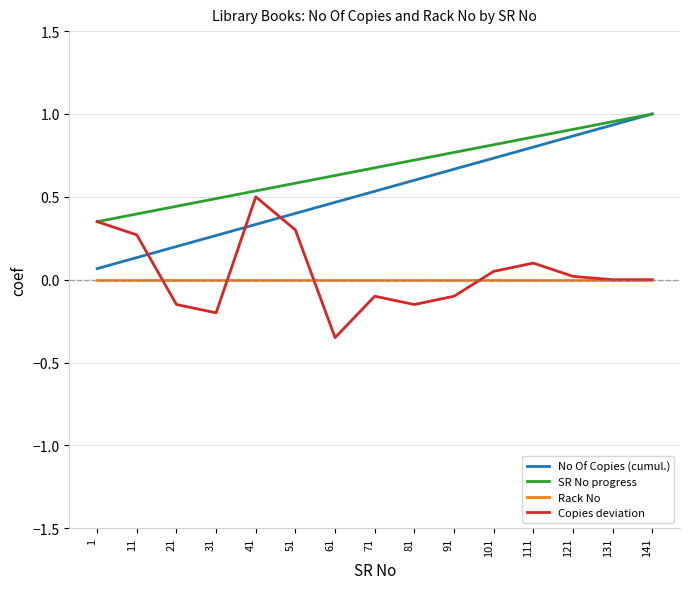

Rank the series at 31 from lowest to highest value.

Copies deviation, Rack No, No Of Copies (cumul.), SR No progress